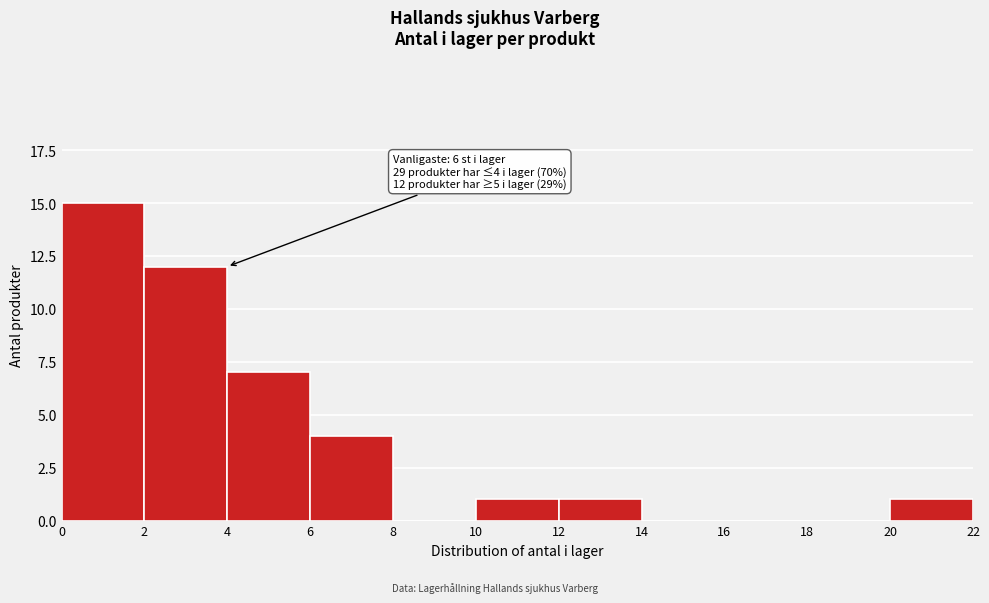

Which range on the x-axis has the tallest bar?

0 to 2